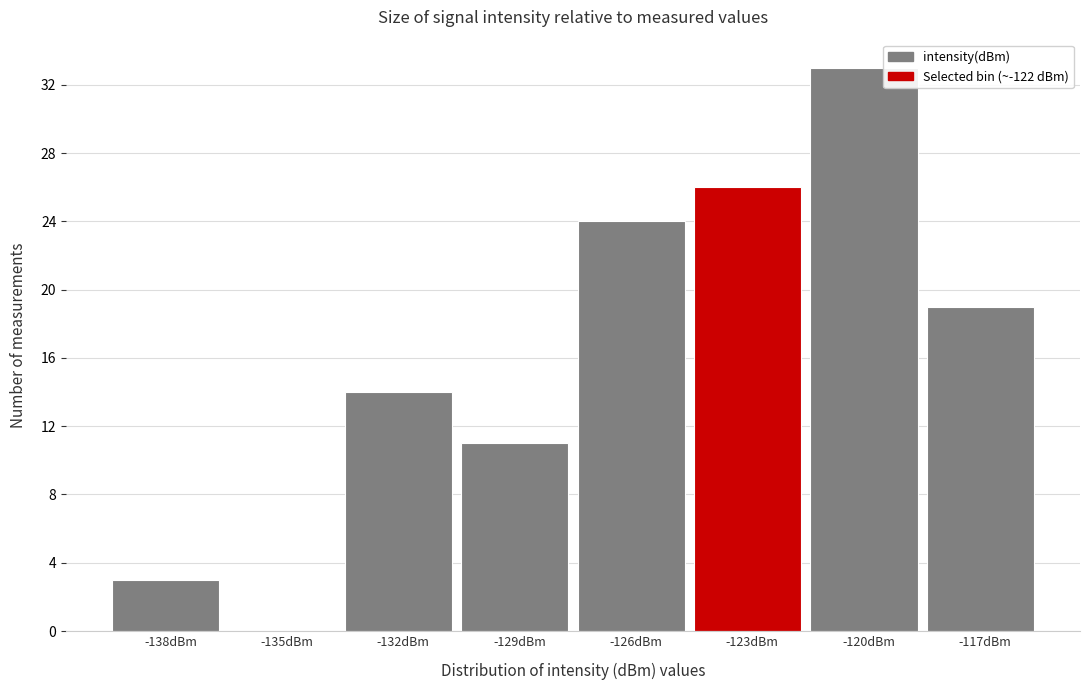

Reading left to right, list all the values displayed in this chart.

-138dBm=3	-135dBm=0	-132dBm=14	-129dBm=11	-126dBm=24	-123dBm=26	-120dBm=33	-117dBm=19